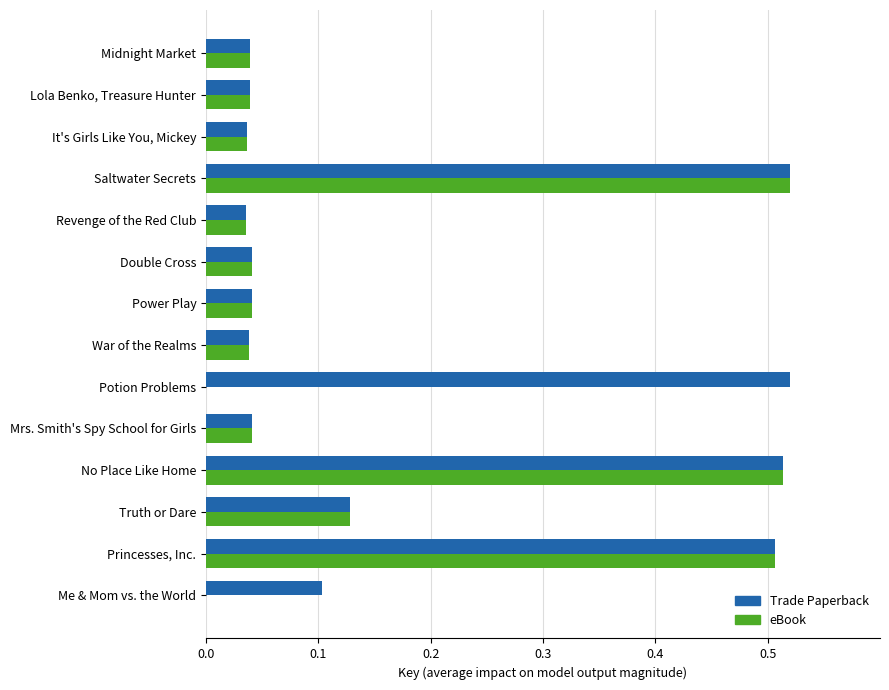

How many series are shown in this chart?

2